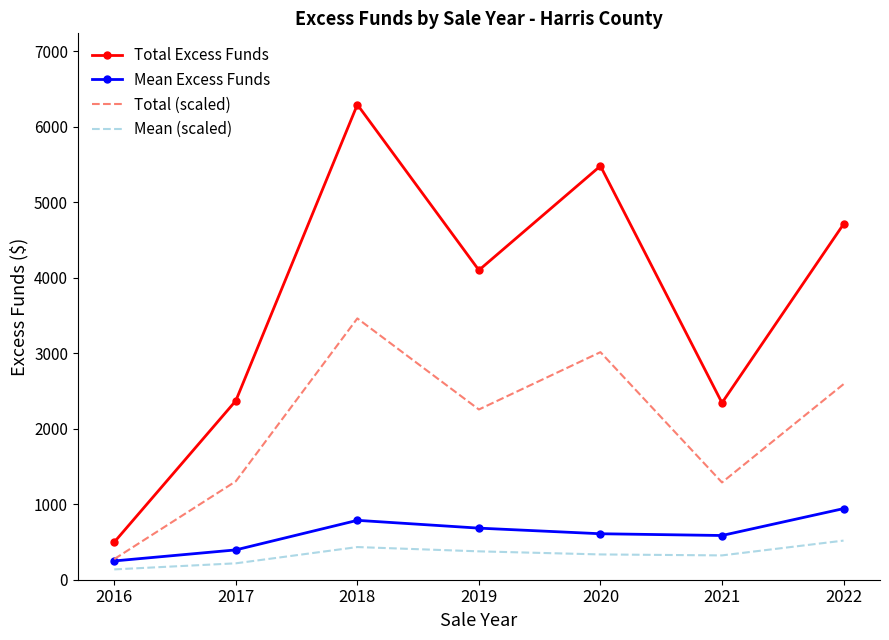

What is the spread (max minus min) of values at 2018?

5858.2